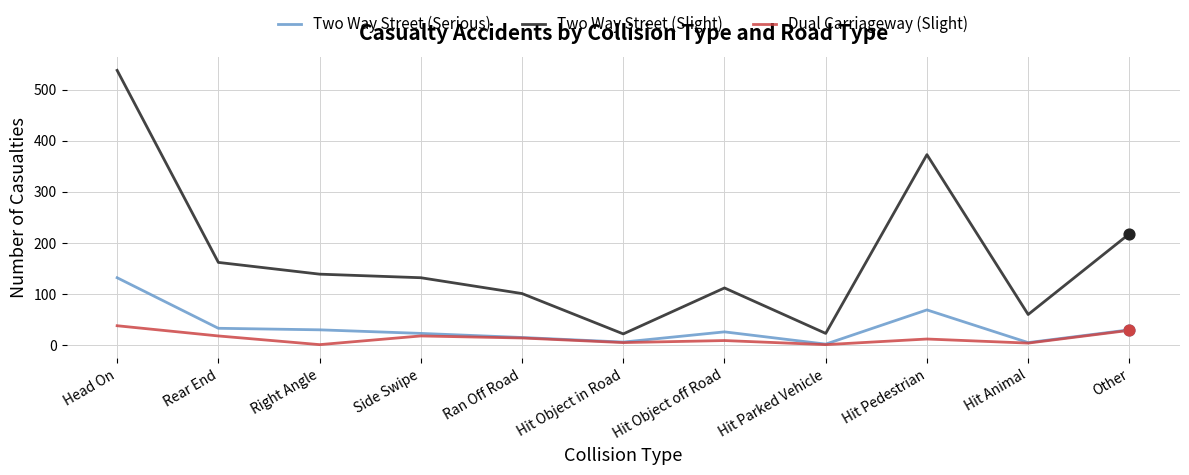

What are all the series names shown in the legend?

Two Way Street (Serious), Two Way Street (Slight), Dual Carriageway (Slight)